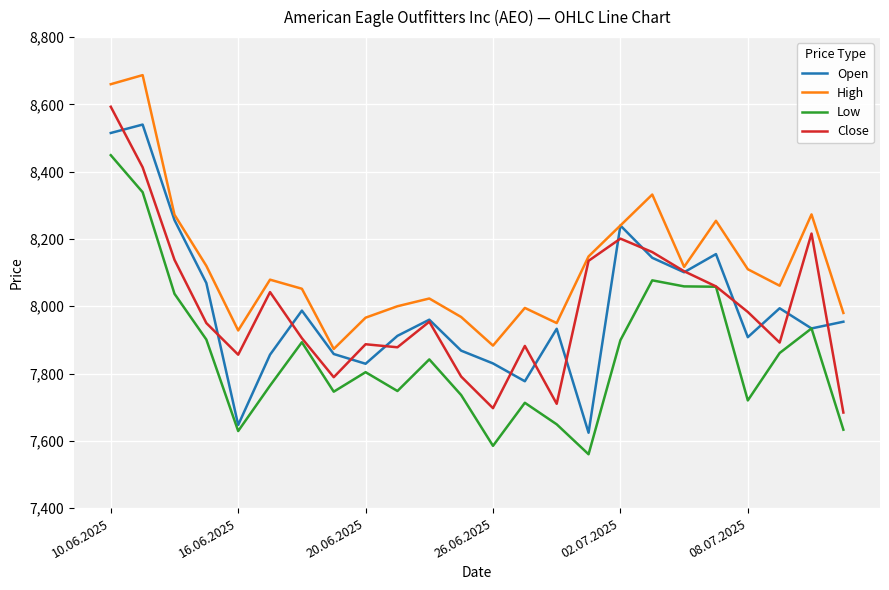

What is the lowest value of the Low series?

7560